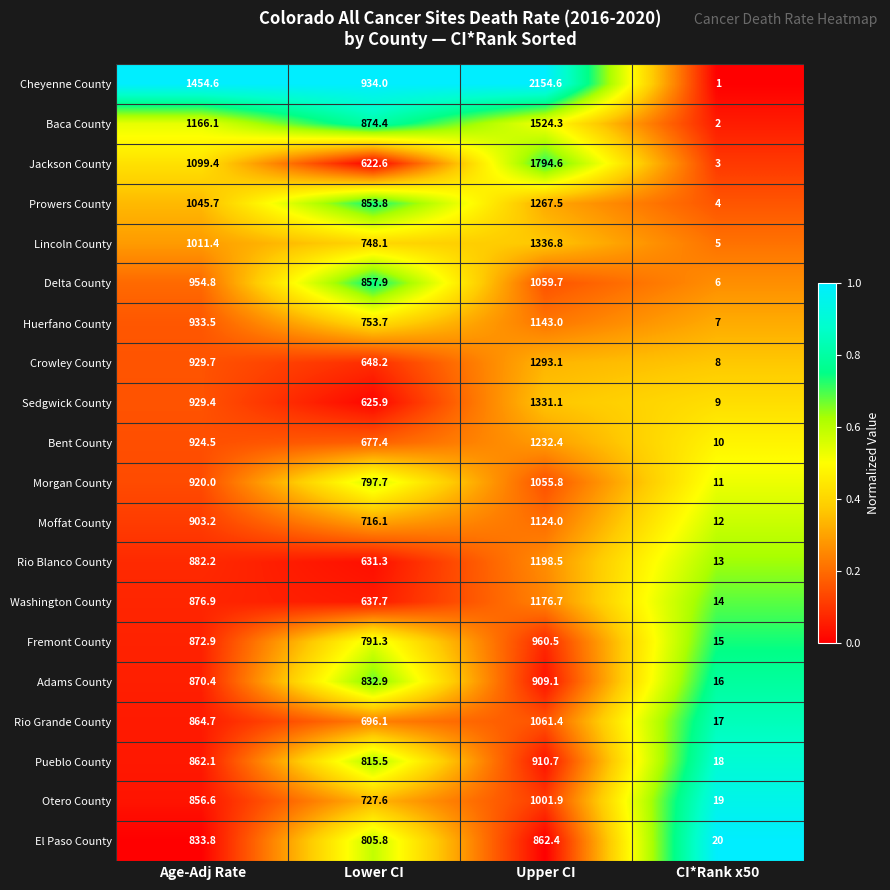

What is the difference between the Sedgwick County values at Upper CI and CI*Rank x50?

1322.1